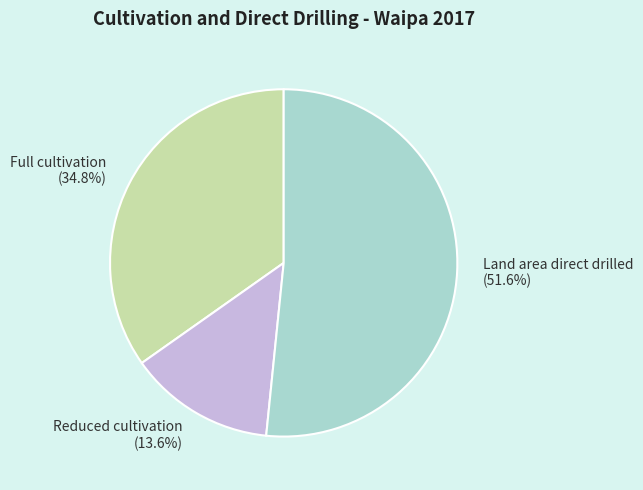

How many slices are in this pie chart?

3